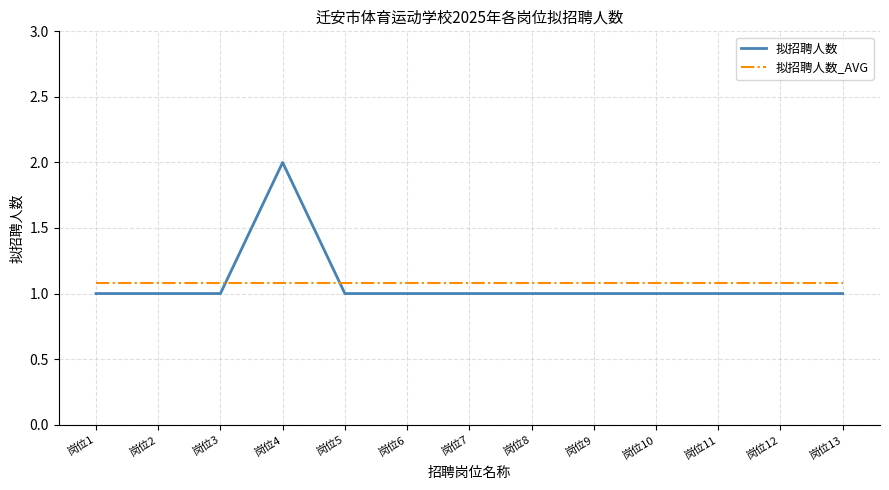

List the series in order of their peak value, lowest first.

拟招聘人数_AVG, 拟招聘人数